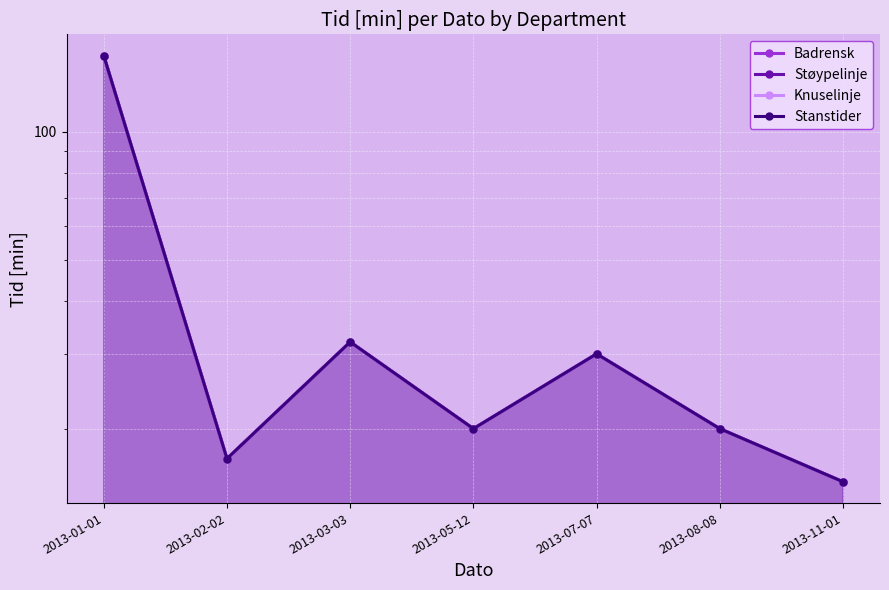

What is the label of the 7th point from the right?

2013-01-01